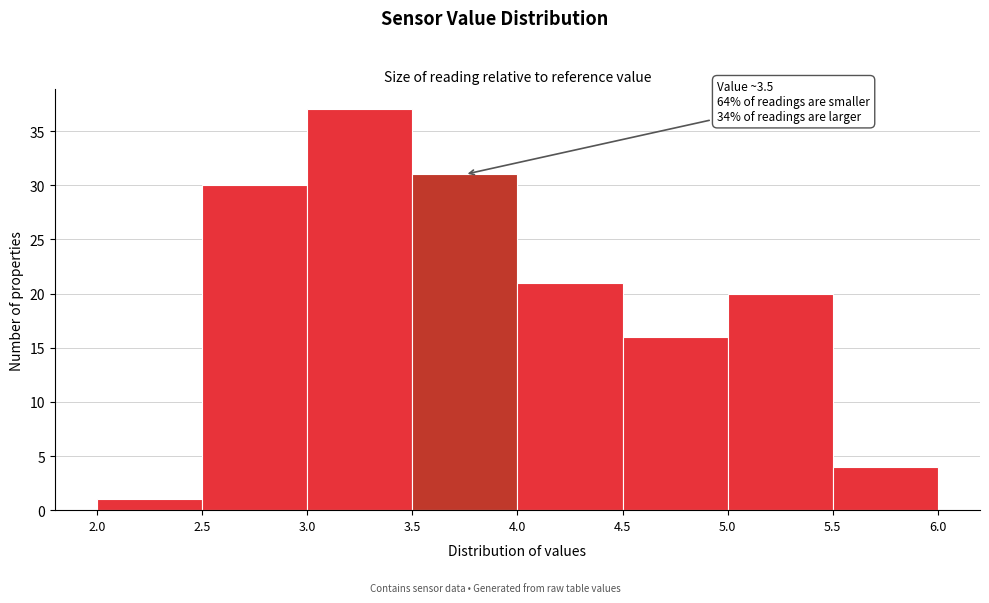

Which range on the x-axis has the tallest bar?

3.0 to 3.5